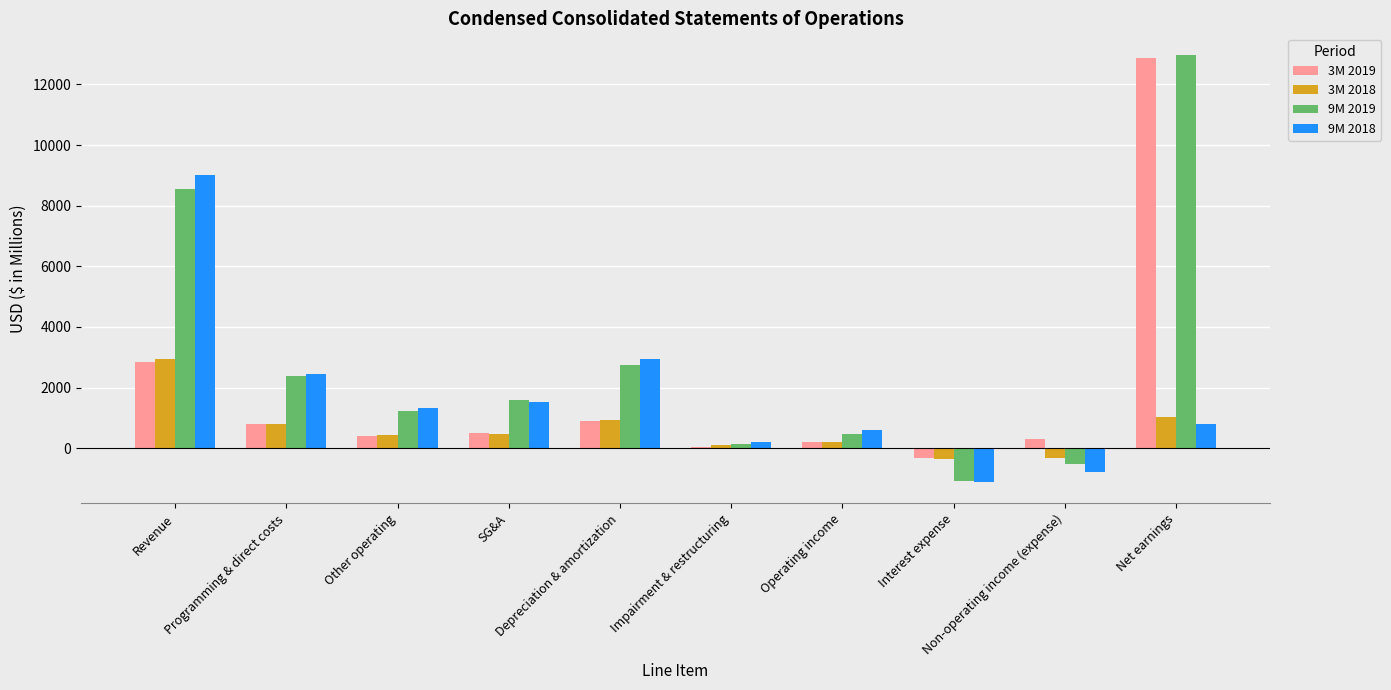

Which series has the largest total across all categories?

9M 2019